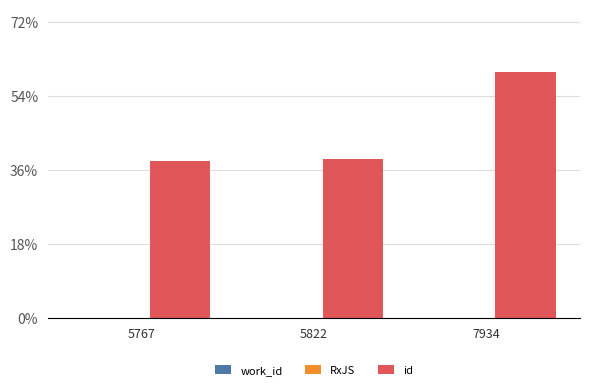

Reading left to right, transcribe all the data shown in this chart.

work_id: 5767=0	5822=0	7934=0
RxJS: 5767=0	5822=0	7934=0
id: 5767=15364	5822=15538	7934=24044